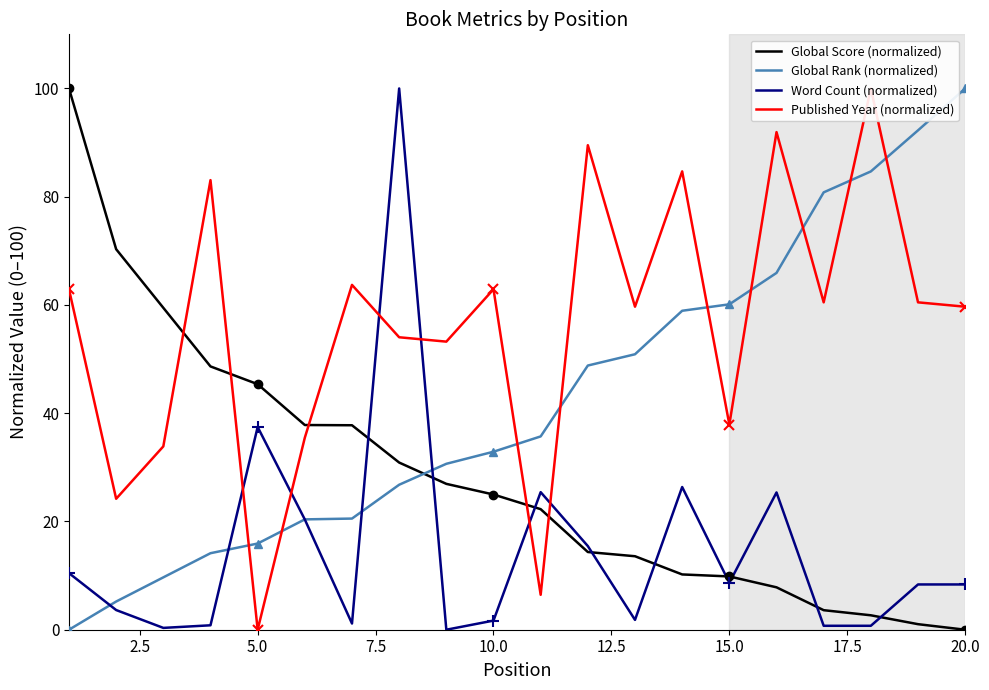

What is the maximum value shown in the chart?

100.0